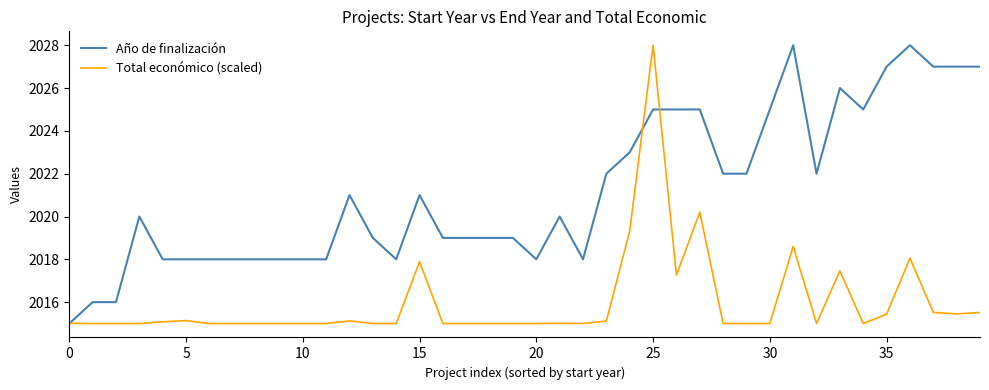

Which series has the largest total across all categories?

Año de finalización